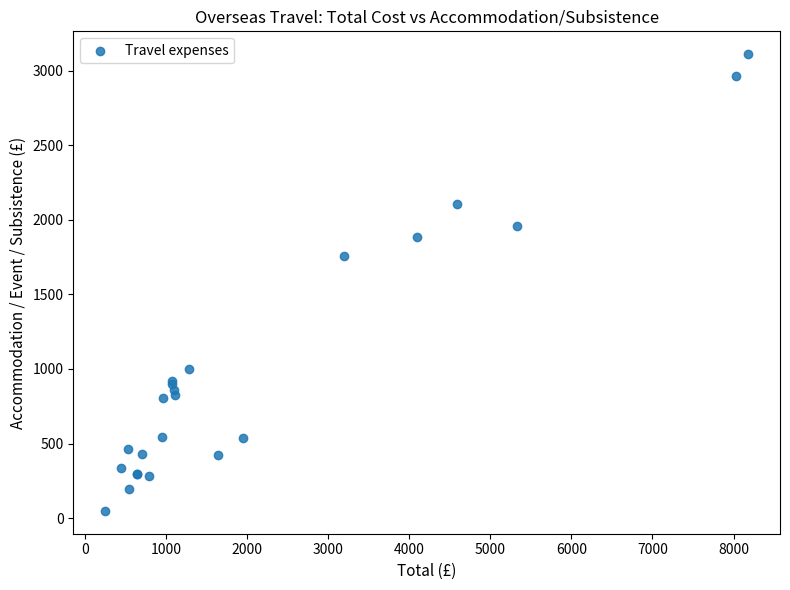

What Y value in the scatter plot is closest to 1578?

1758.0